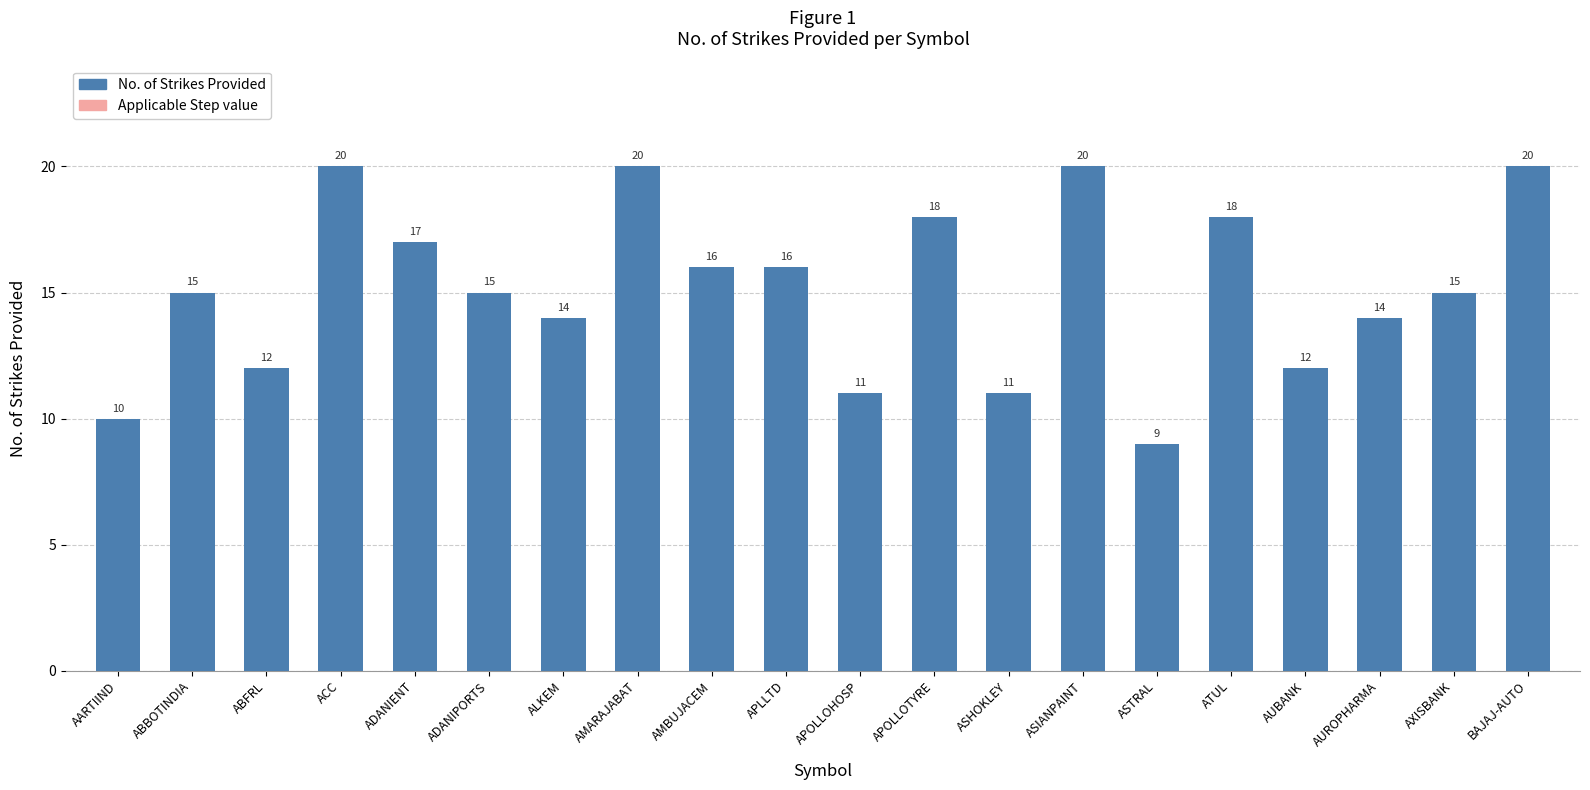

What is the ratio of the value at ABFRL to the value at AARTIIND?

1.2